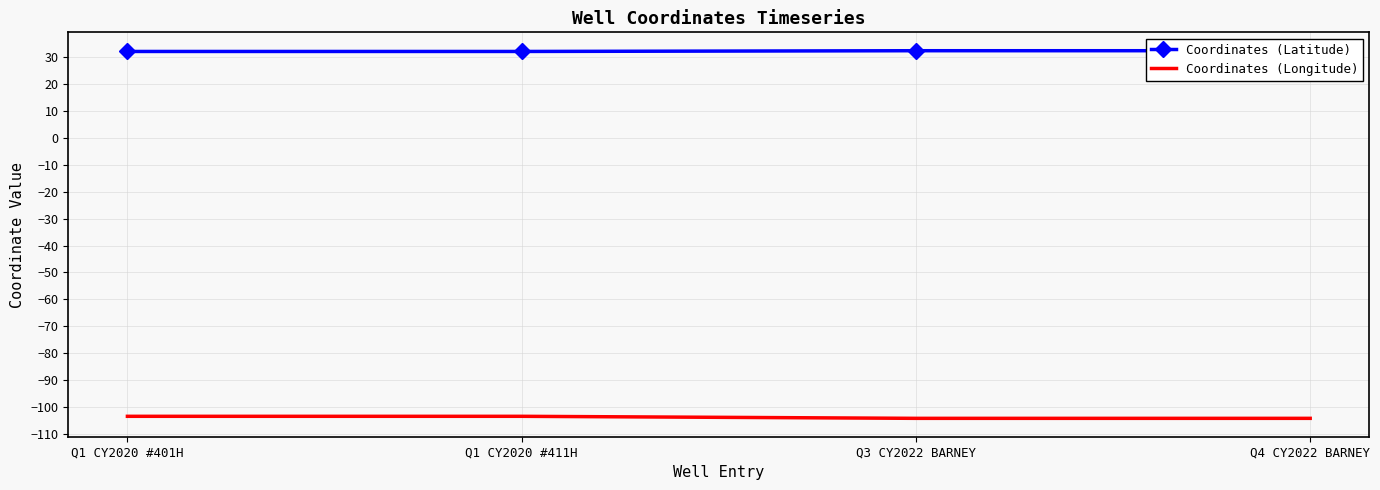

Which has a higher value, Q4 CY2022 BARNEY or Q3 CY2022 BARNEY?

Q4 CY2022 BARNEY